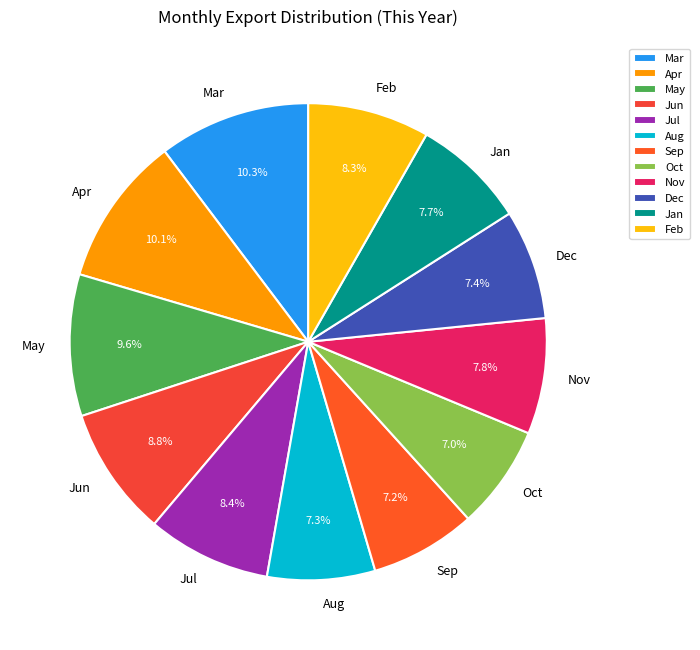

Between Dec and Jul, which is larger?

Jul